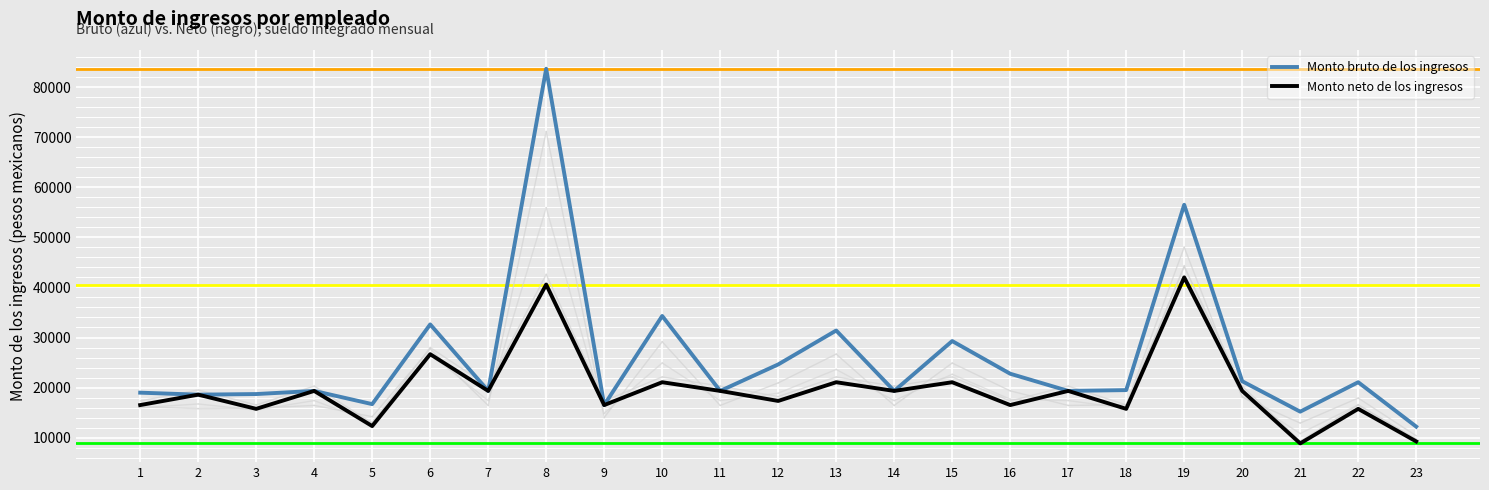

Between 12 and 22, which series saw the biggest shift?

Monto bruto de los ingresos